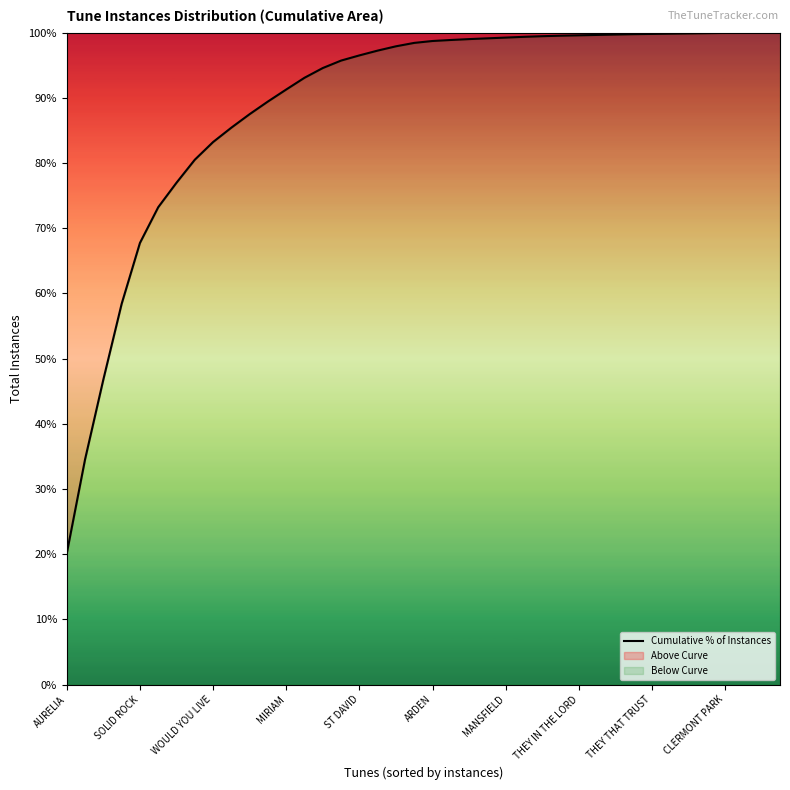

What is the smallest value displayed?

20.1